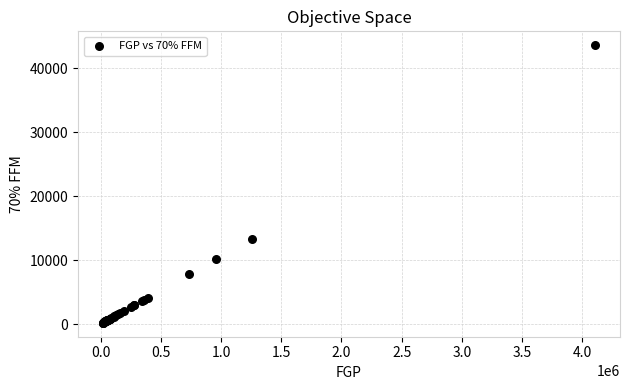

What Y value in the scatter plot is closest to 21909?

13365.8